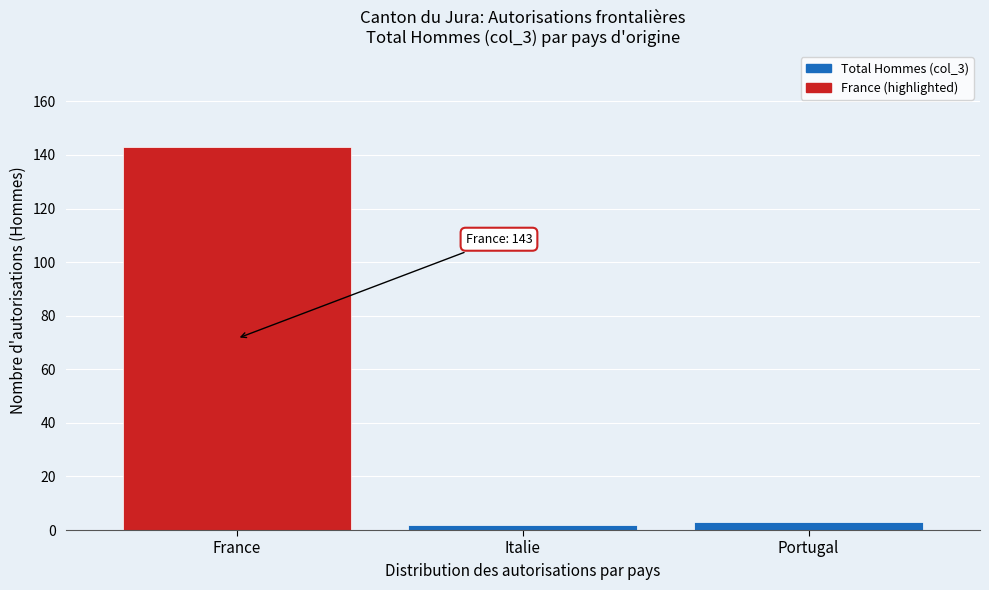

Reading left to right, extract all data points from this chart.

143	2	3